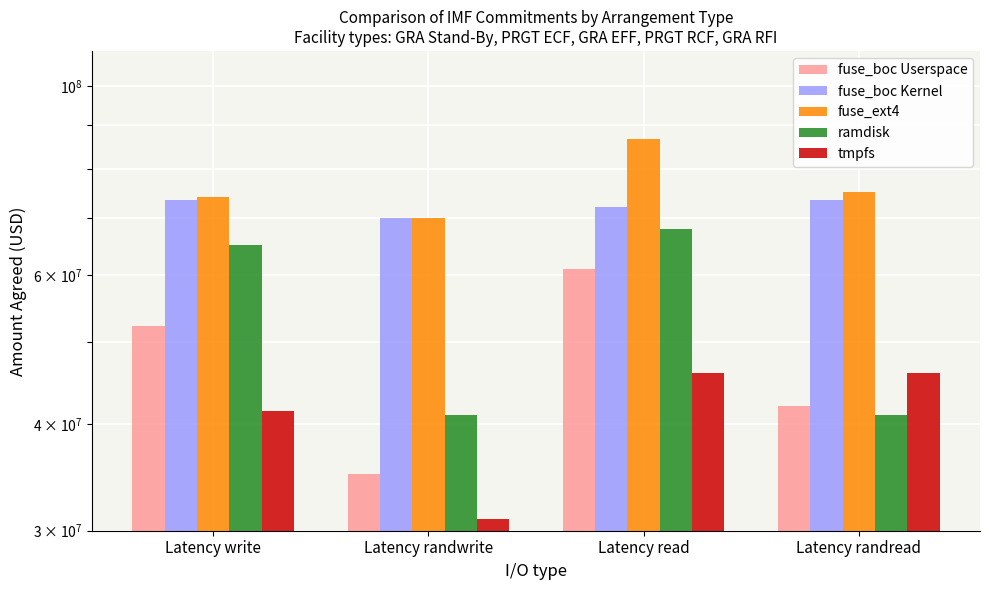

At Latency randwrite, list the series in order from largest to smallest.

fuse_boc Kernel, fuse_ext4, ramdisk, fuse_boc Userspace, tmpfs